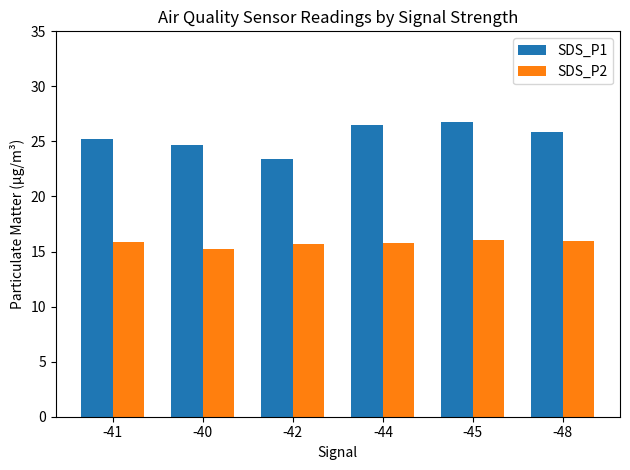

Does the chart contain any negative values?

No